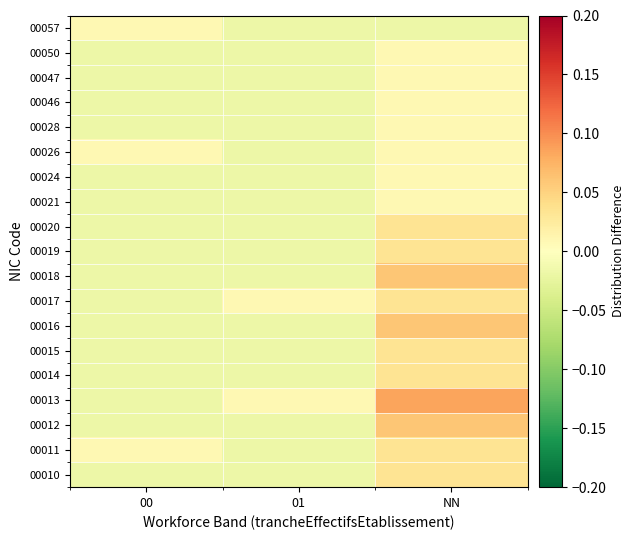

Which has a higher value, 00 or NN?

NN